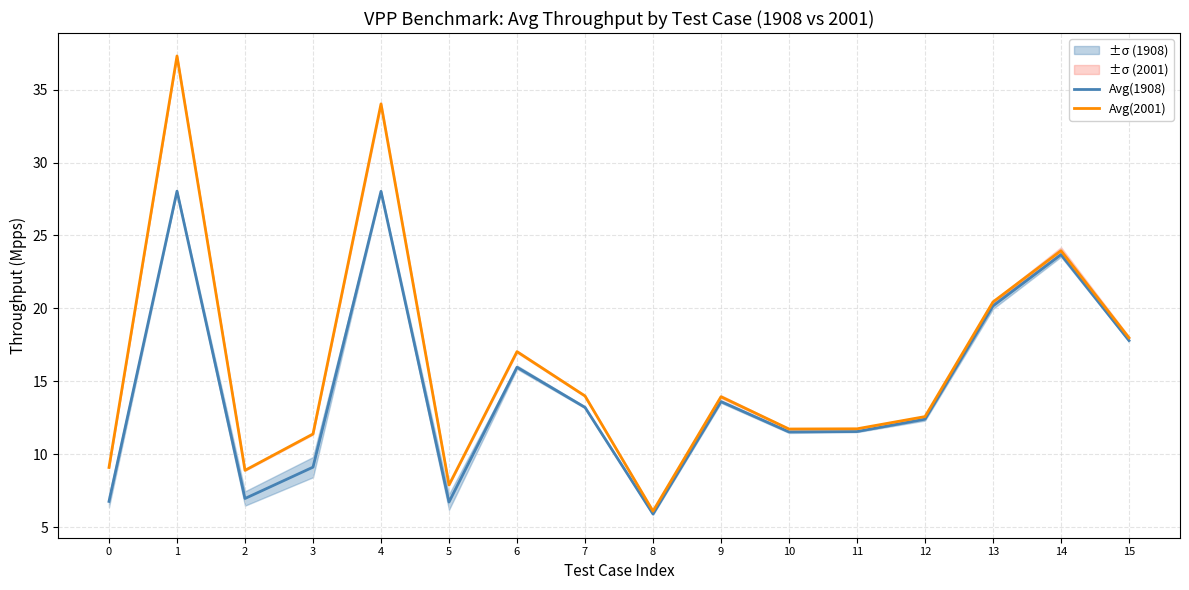

Is it true that Avg(1908) equals 13.6 at 9?

True